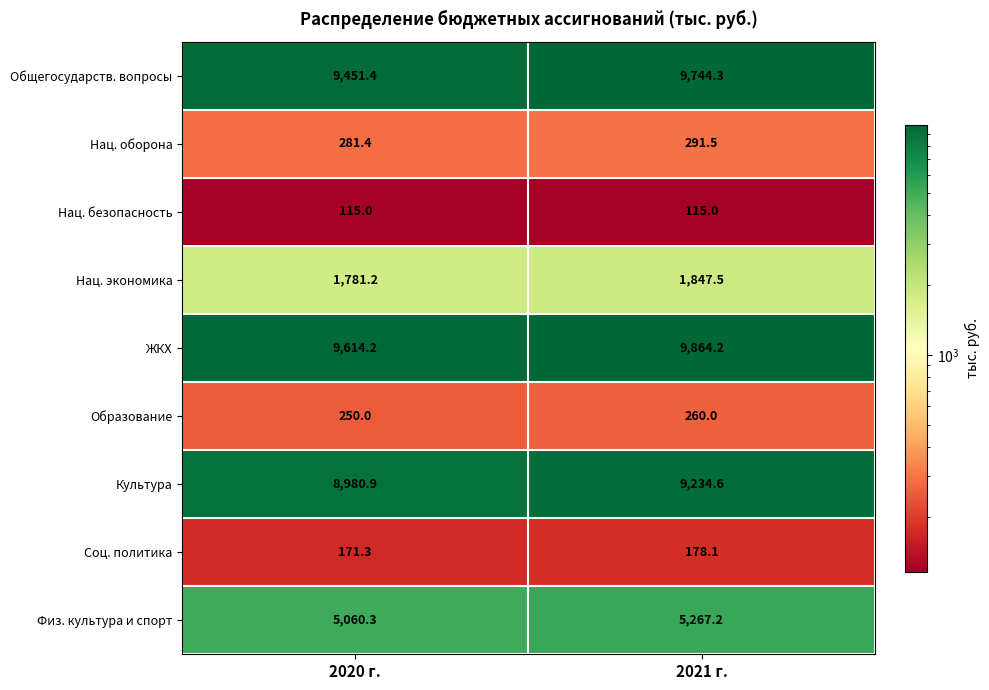

Rank the series by their maximum value, from lowest to highest.

Нац. безопасность, Соц. политика, Образование, Нац. оборона, Нац. экономика, Физ. культура и спорт, Культура, Общегосударств. вопросы, ЖКХ